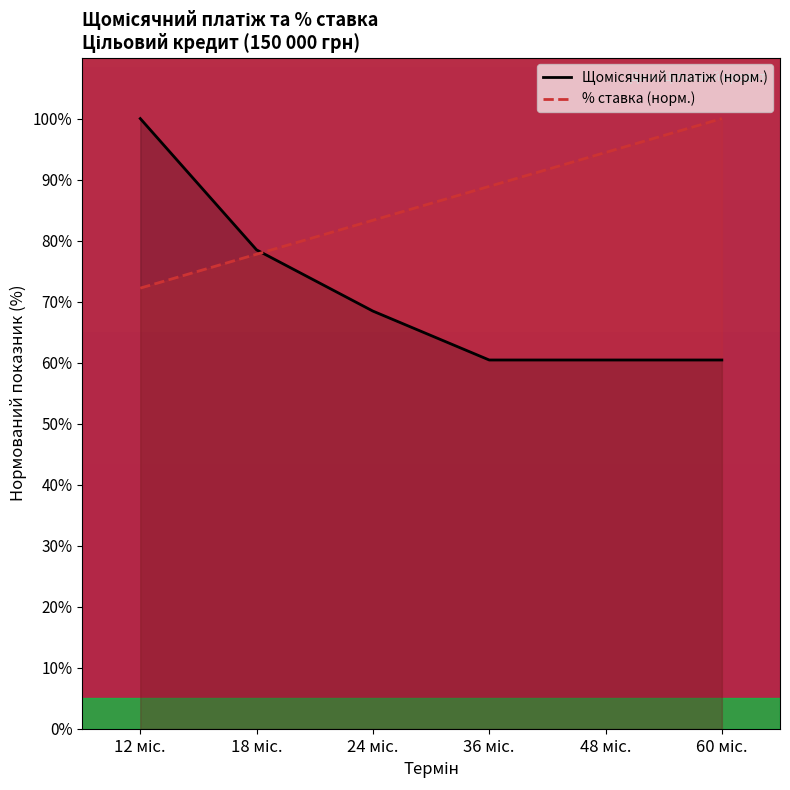

Reading left to right, extract all data points from this chart.

Щомісячний платіж (норм.): 12 міс.=100.0	18 міс.=78.5	24 міс.=68.5	36 міс.=60.4	48 міс.=60.4	60 міс.=60.4
% ставка (норм.): 12 міс.=72.2	18 міс.=77.8	24 міс.=83.3	36 міс.=88.9	48 міс.=94.4	60 міс.=100.0